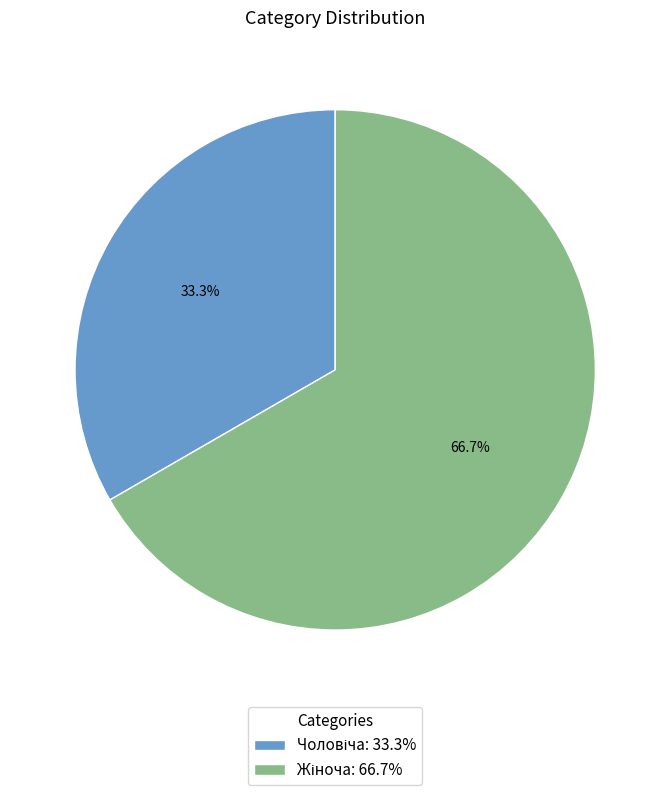

To the nearest percent, what is the average slice percentage?

50%